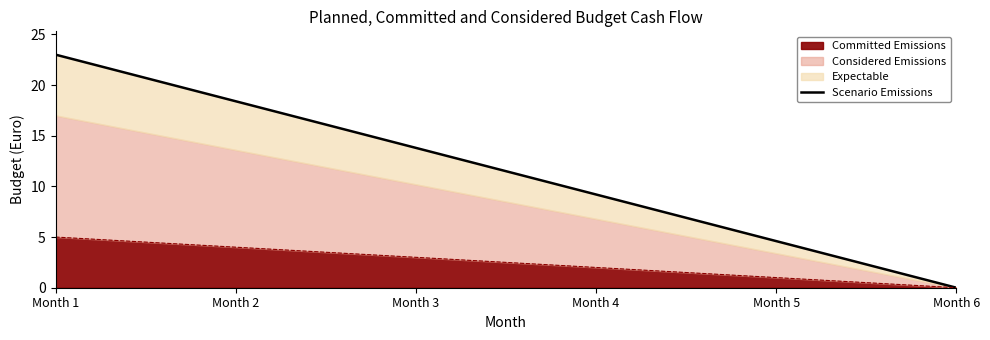

True or false: the data shows 6.1 at Month 2.

False